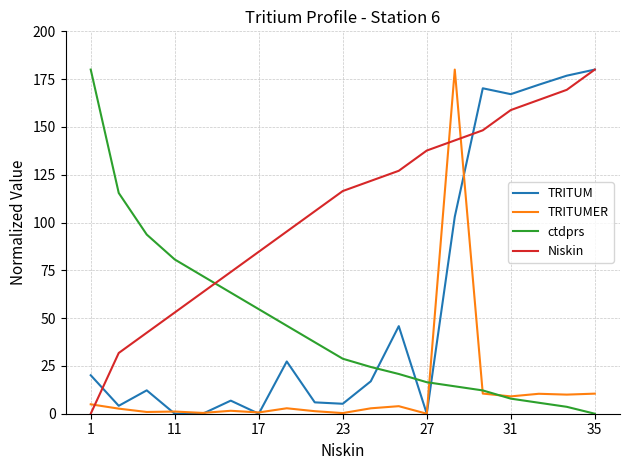

After their last crossing, which series has the higher values: Niskin or ctdprs?

Niskin